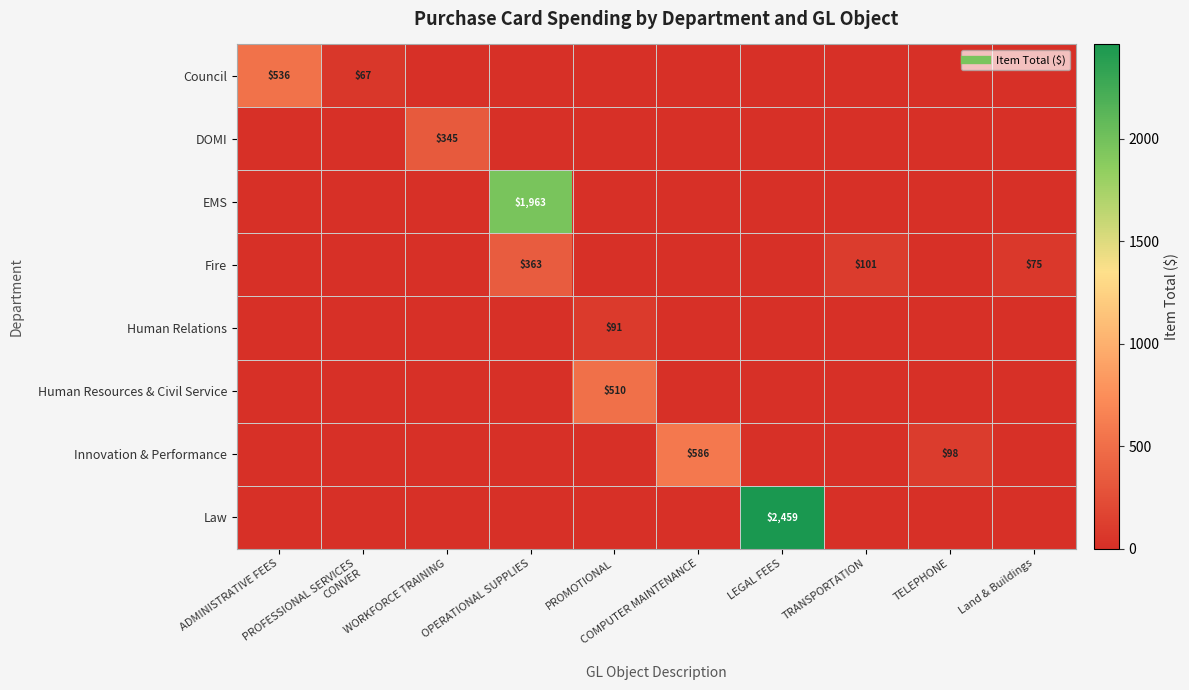

True or false: Innovation & Performance has a value of 97.8 at TELEPHONE.

True